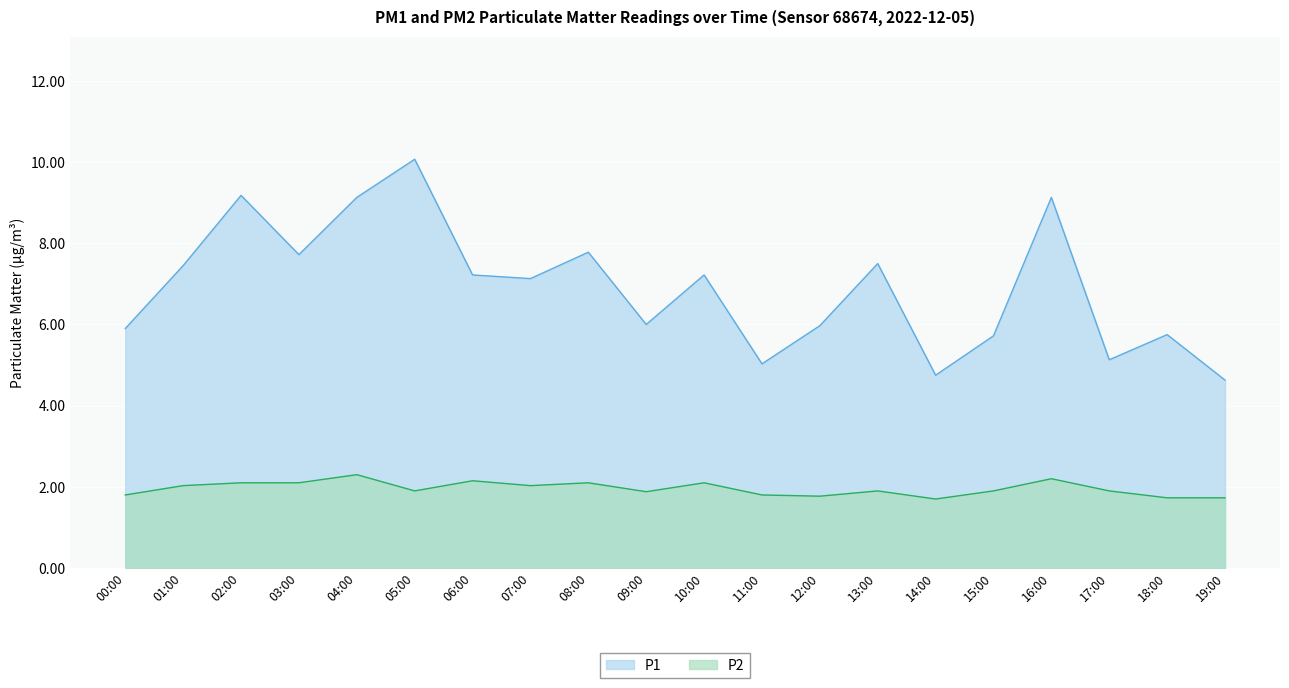

List the labels in order of P2 value, smallest first.

14:00, 18:00, 19:00, 12:00, 00:00, 11:00, 09:00, 05:00, 13:00, 15:00, 17:00, 01:00, 07:00, 02:00, 03:00, 08:00, 10:00, 06:00, 16:00, 04:00